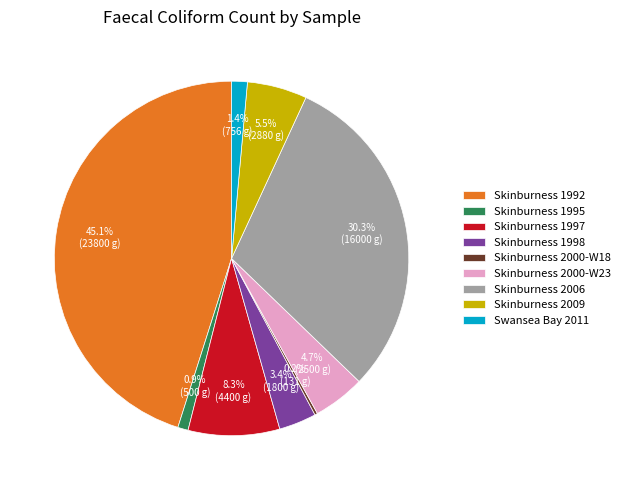

What percentage is the Skinburness 2000-W23 slice, to the nearest percent?

5%